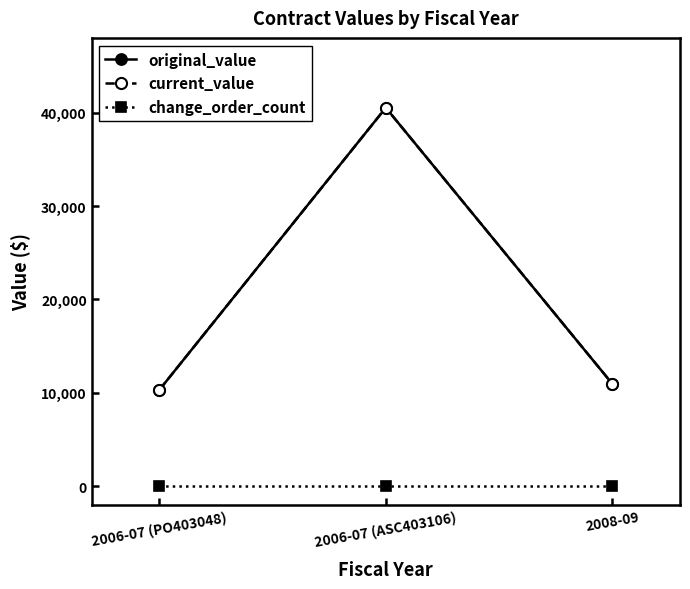

Does the chart have visible grid lines?

No